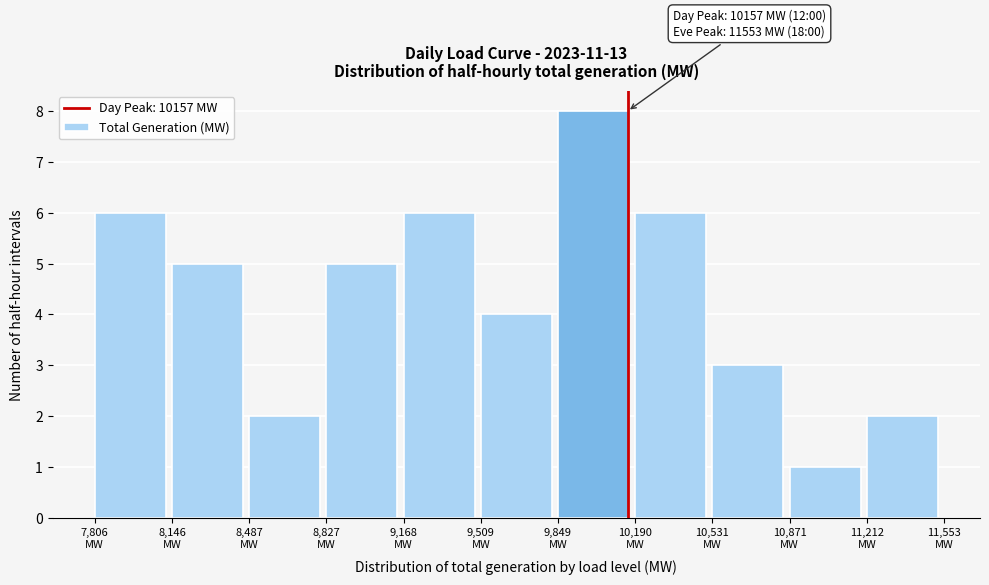

Which range on the x-axis has the tallest bar?

9850 to 10200